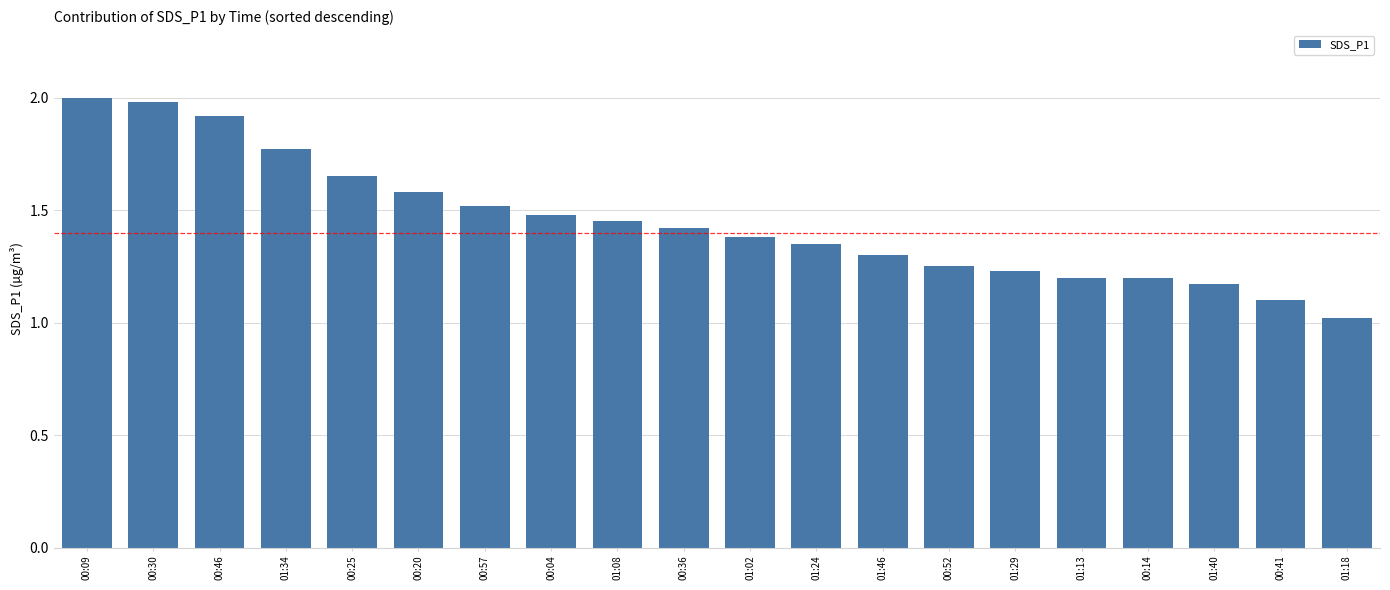

Is it true that the value at 00:57 is 1.5?

True